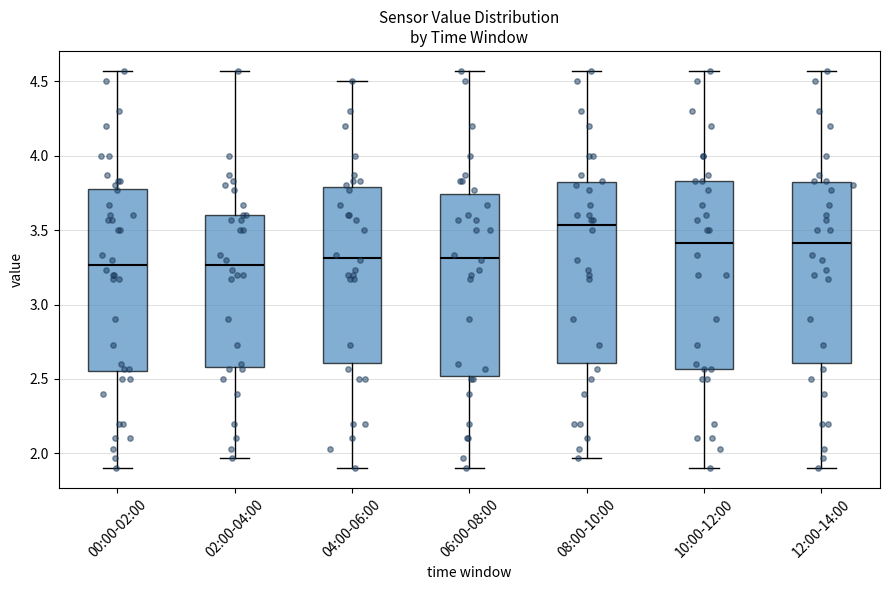

Reading left to right, transcribe this box plot: for each box, give where its median line is, the range the box spans, and where its two whiskers end, as read against the y-axis. The values are not printed on the chart, so give them approximately, as read against the axis.

00:00-02:00: median 3.25, box 2.55 to 3.80, whiskers 1.90 to 4.55
02:00-04:00: median 3.25, box 2.60 to 3.60, whiskers 1.95 to 4.55
04:00-06:00: median 3.30, box 2.60 to 3.80, whiskers 1.90 to 4.50
06:00-08:00: median 3.30, box 2.50 to 3.75, whiskers 1.90 to 4.55
08:00-10:00: median 3.55, box 2.60 to 3.80, whiskers 1.95 to 4.55
10:00-12:00: median 3.40, box 2.55 to 3.85, whiskers 1.90 to 4.55
12:00-14:00: median 3.40, box 2.60 to 3.80, whiskers 1.90 to 4.55